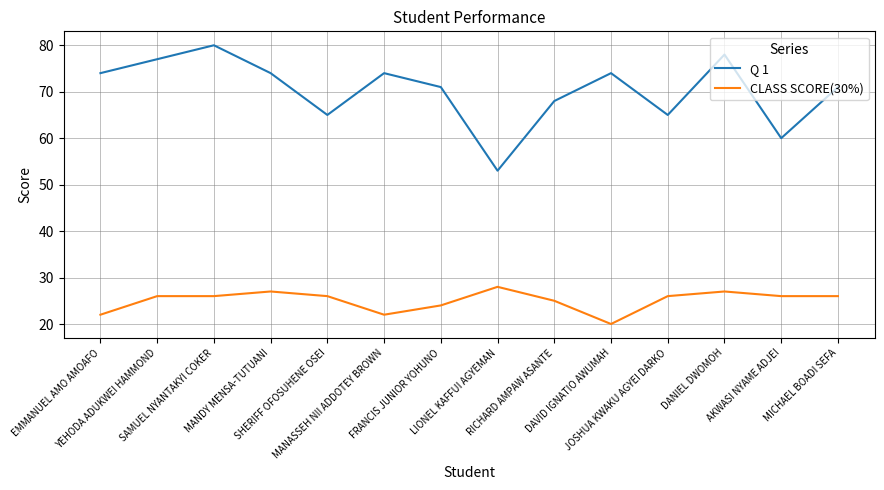

True or false: CLASS SCORE(30%) and Q 1 intersect in this chart.

False